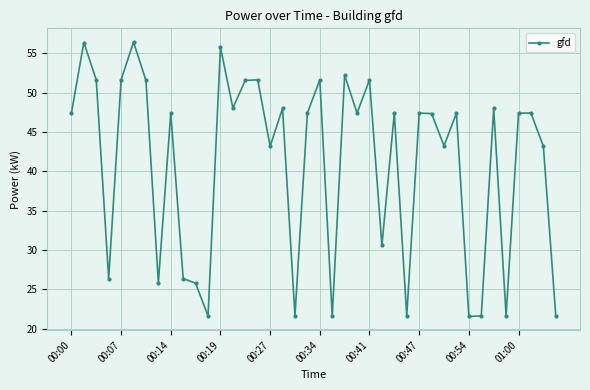

What is the value of the 30th point from the left?

47.3